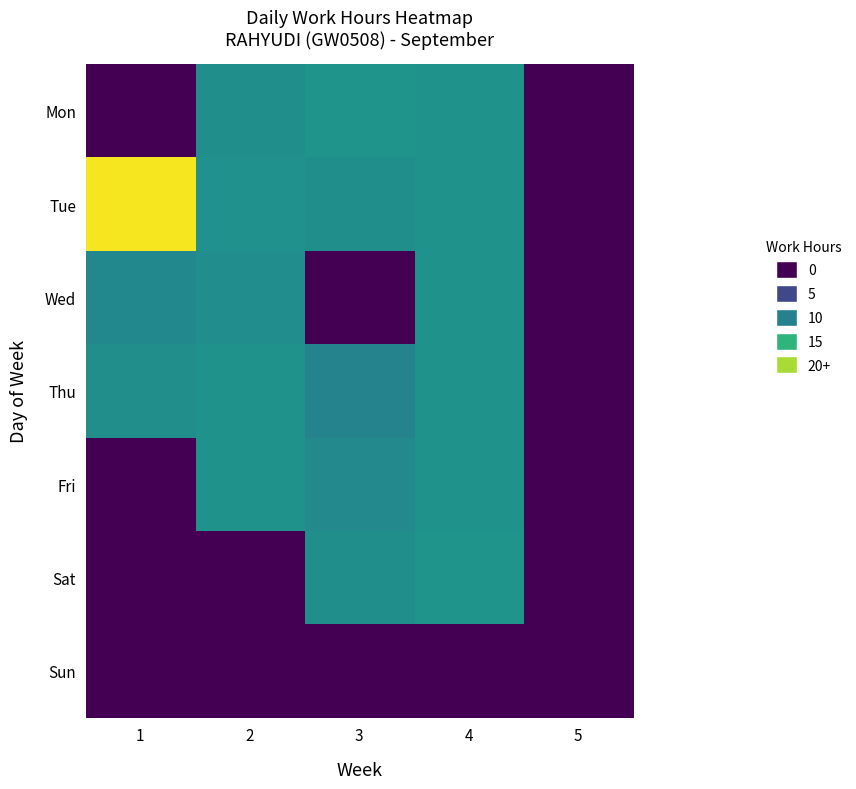

At 4, list the series in order from smallest to largest.

Sun, Fri, Wed, Thu, Mon, Tue, Sat